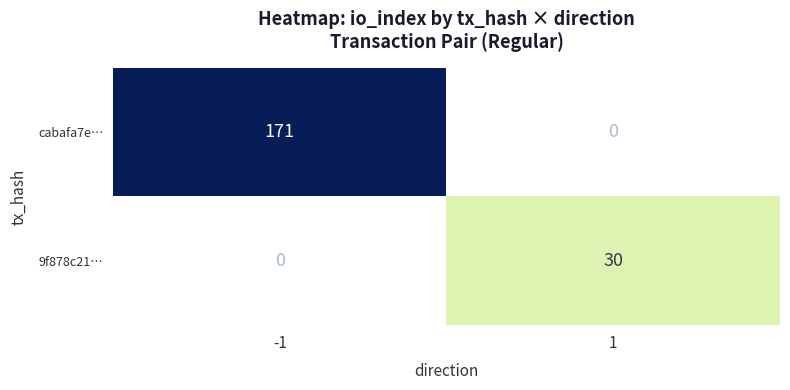

Is it true that cabafa7e… equals 259 at -1?

False